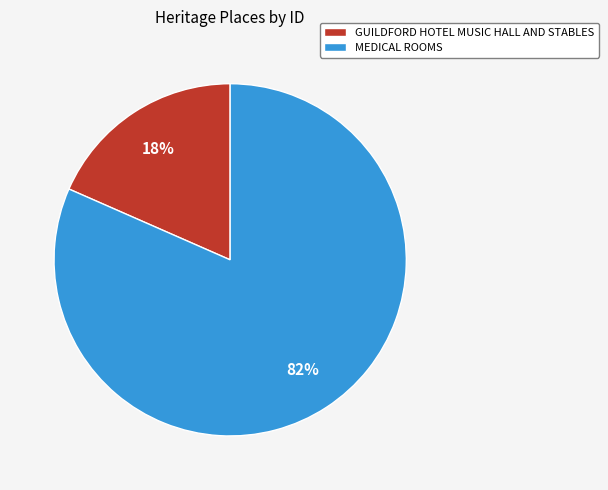

What is the largest slice in the pie chart?

MEDICAL ROOMS